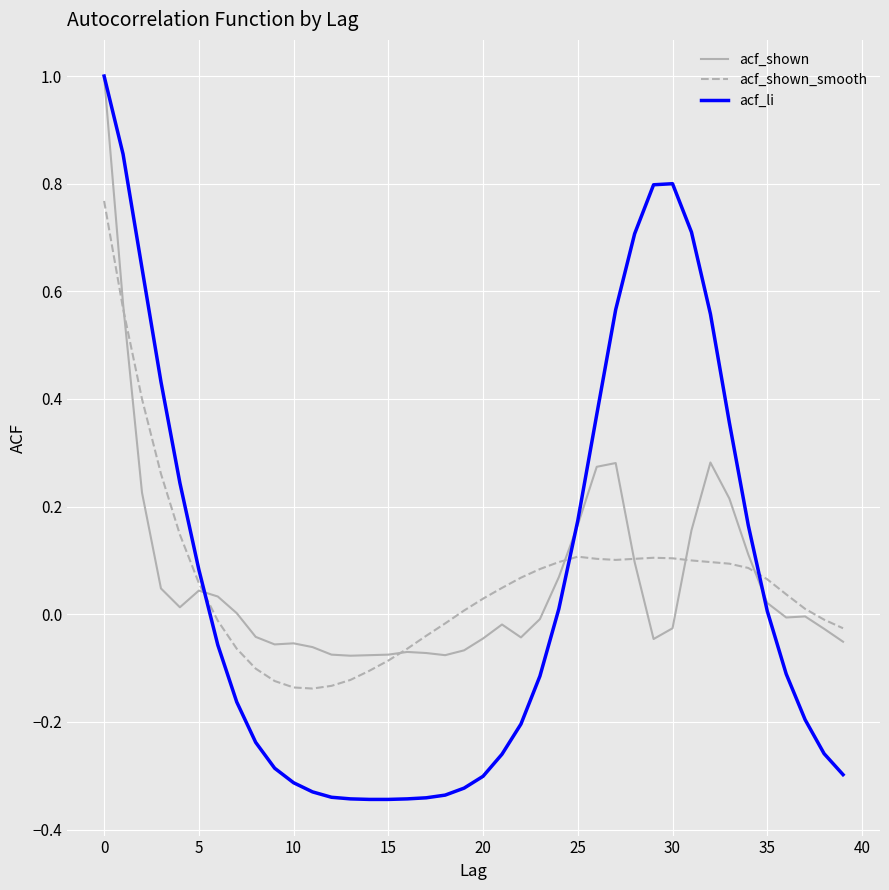

What is the greatest value displayed?

1.0